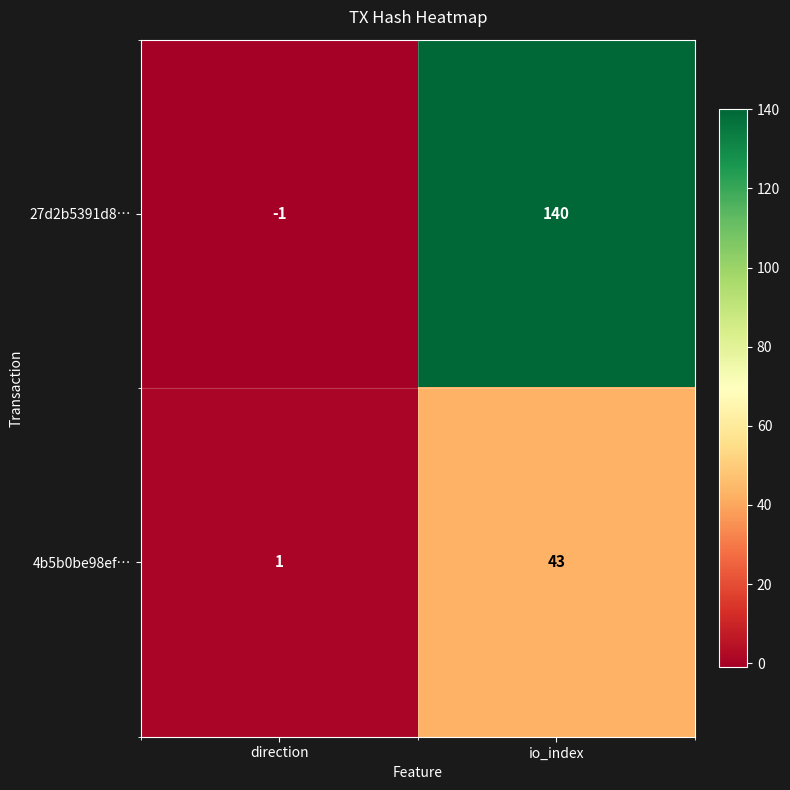

Reading right to left, list all the values displayed in this chart.

27d2b5391d8…: 140	-1
4b5b0be98ef…: 43	1